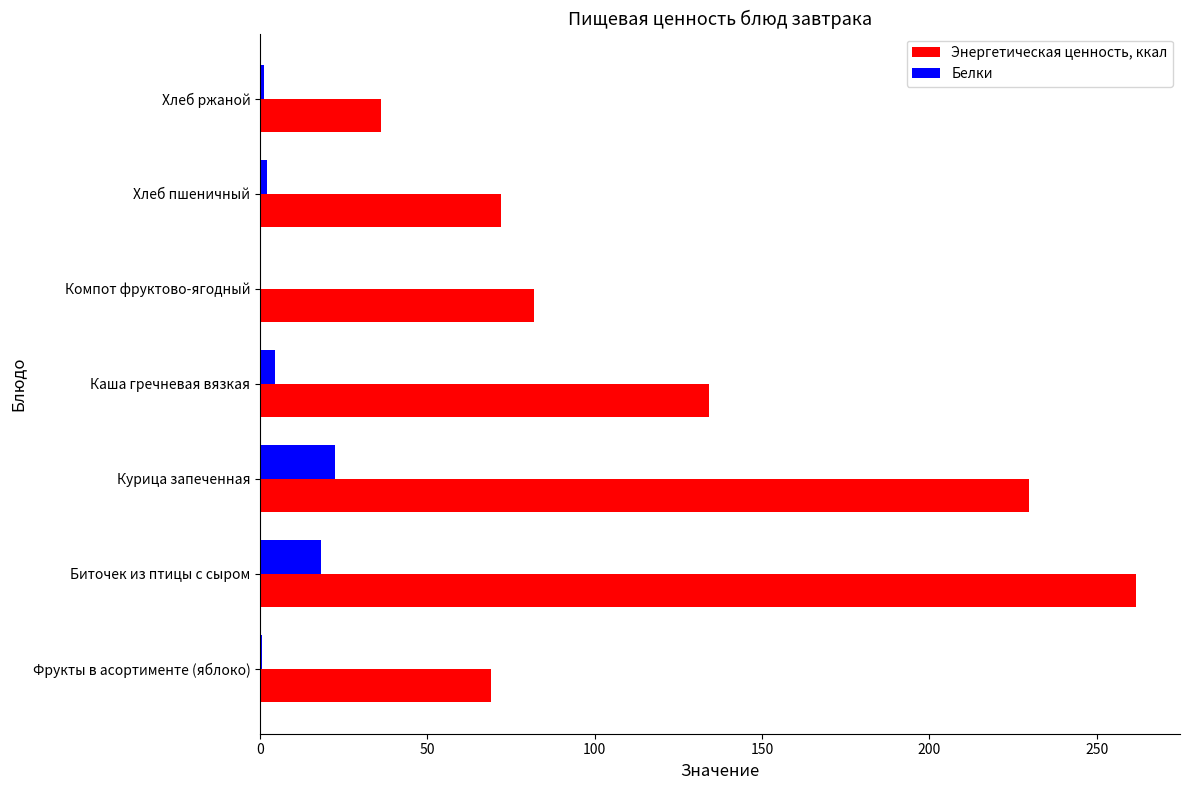

The value of Энергетическая ценность, ккал at Курица запеченная is 69.9. True or false?

False